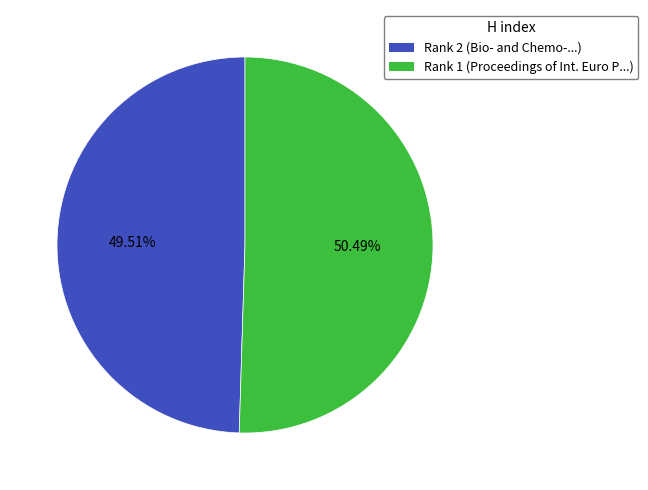

Rank the categories by value from lowest to highest.

Rank 2, Rank 1